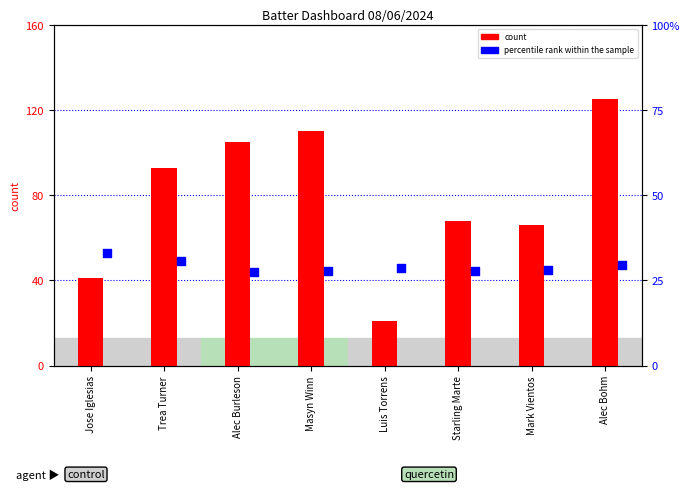

Which series contains the highest Y value?

count